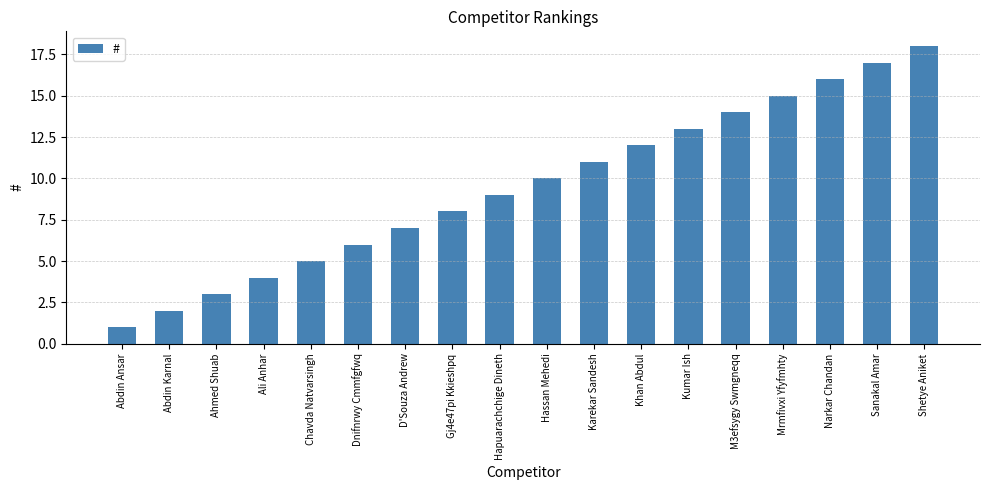

Approximately how many times larger is the value at Dnifnrwy Cmmfgfwq compared to Kumar Ish?

0.5